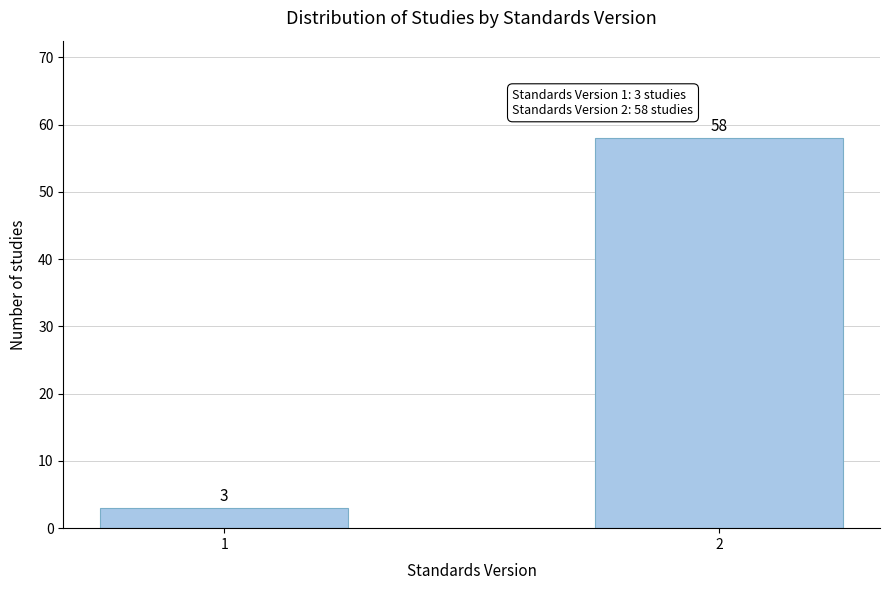

Reading right to left, what are all the values shown in this chart?

58	3